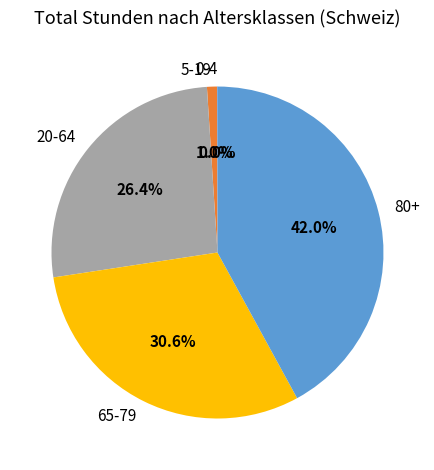

Does 80+ represent more than half of the total?

No